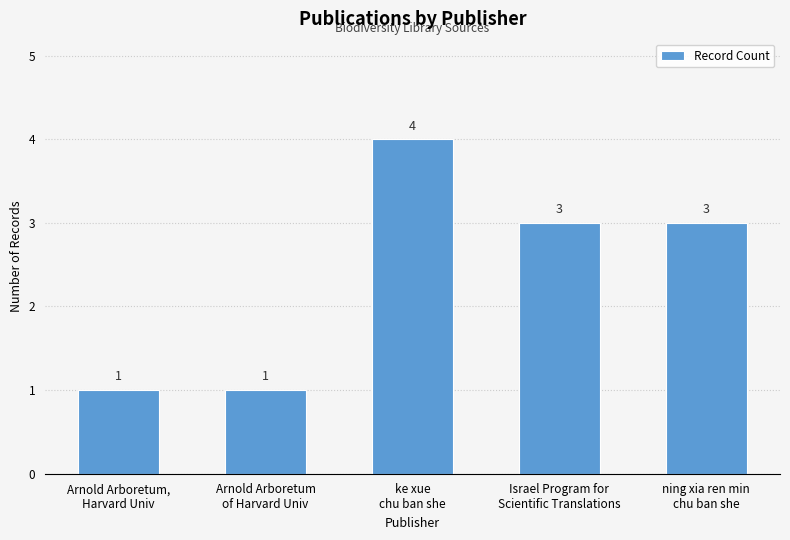

What is the difference between the maximum and minimum values?

3